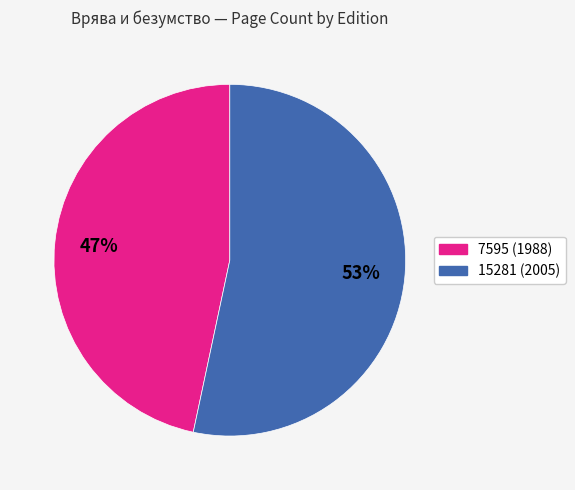

Combined, do 15281 (2005) and 7595 (1988) account for over 50%?

Yes